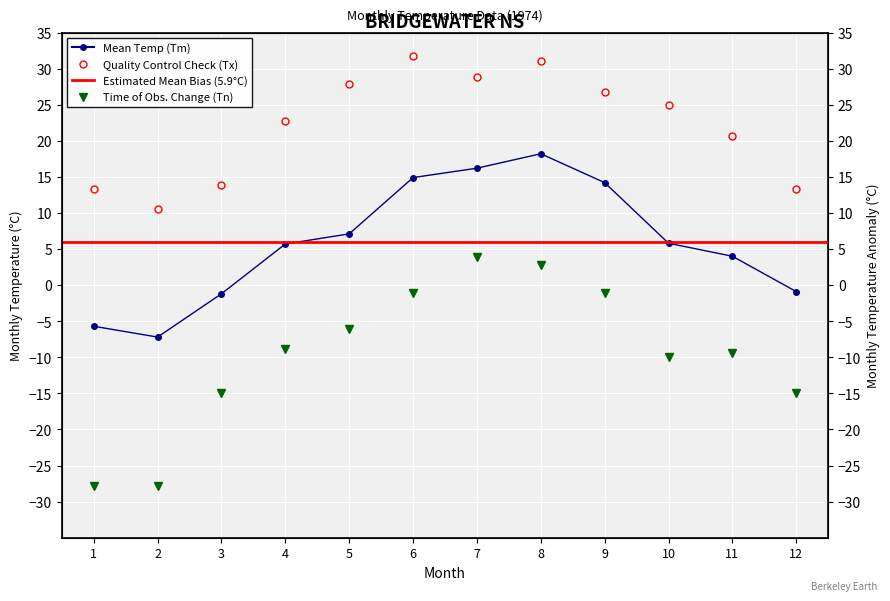

True or false: Tn and Tm intersect in this chart.

False